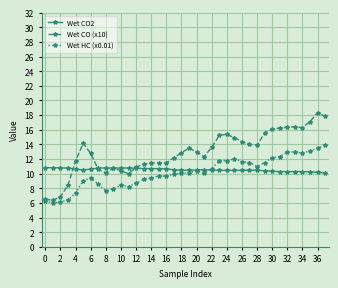

What is the value of the Wet CO (x10) point at the 35th from the left?

16.3